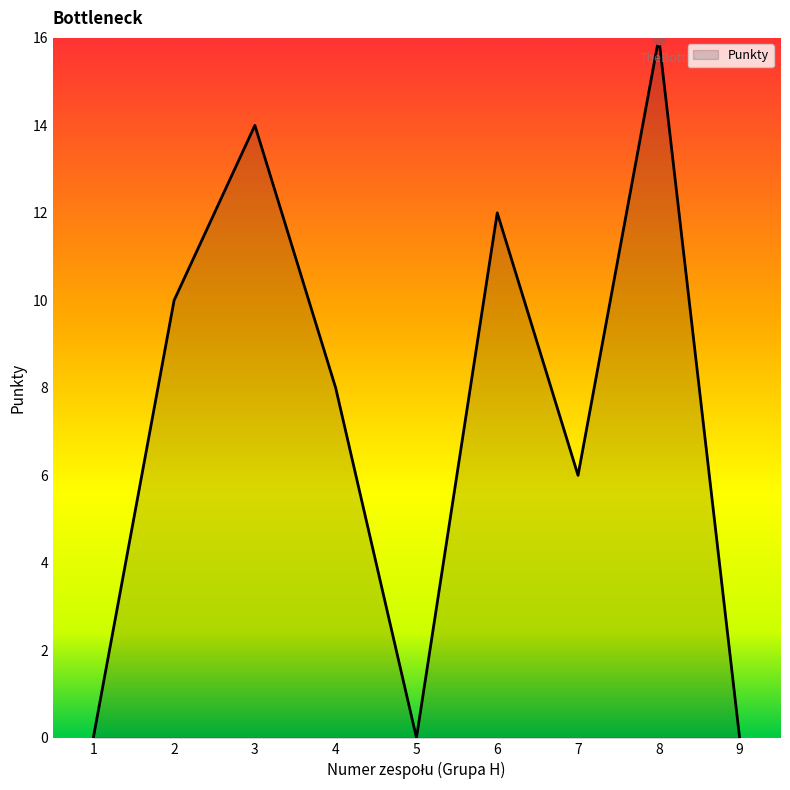

What is the change in value from 6 to 9?

-12